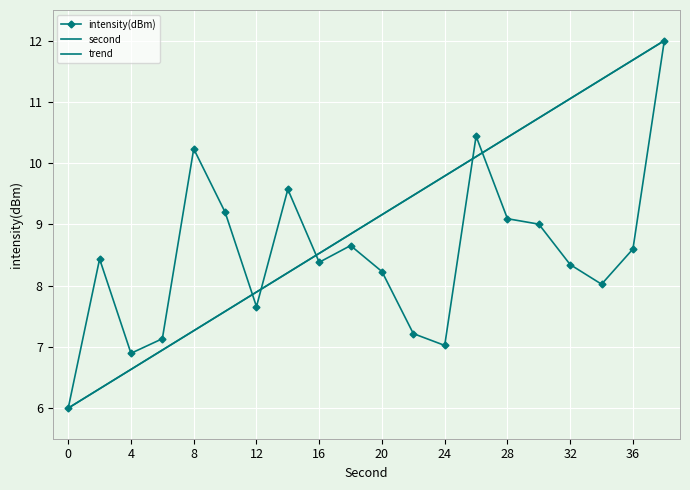

What is the lowest value of the intensity(dBm) series?

6.0